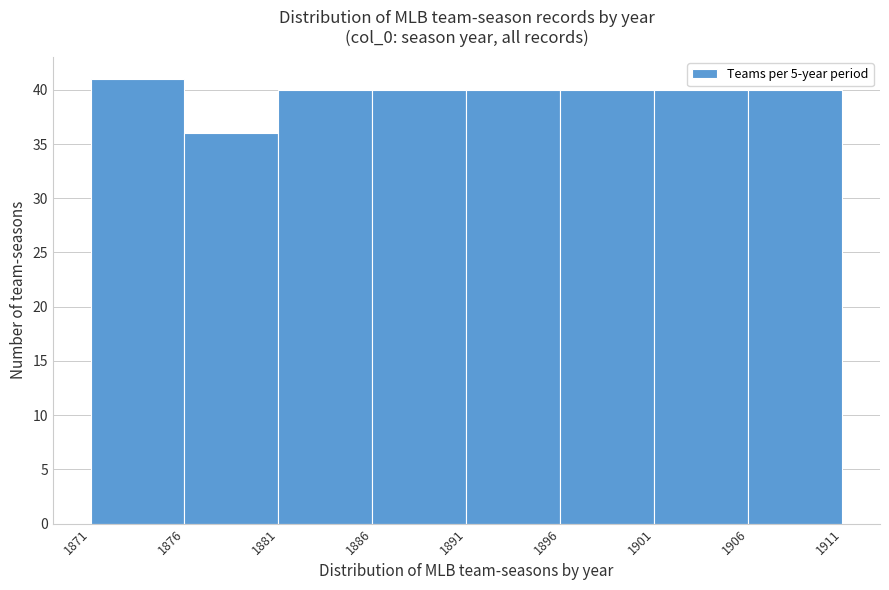

How tall is the bar that spans 1896 to 1901 on the x-axis? The values are not printed on the chart, so give them approximately, as read against the axis.

40